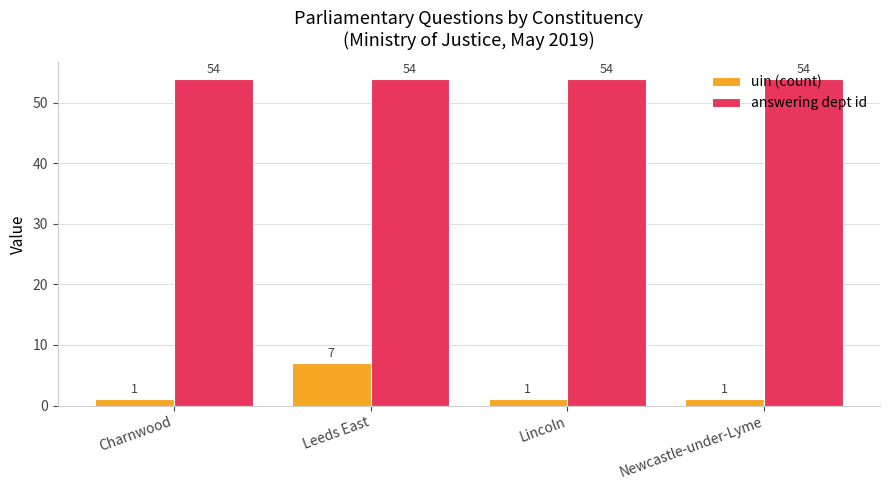

At which category is the sum across all series the highest?

Leeds East